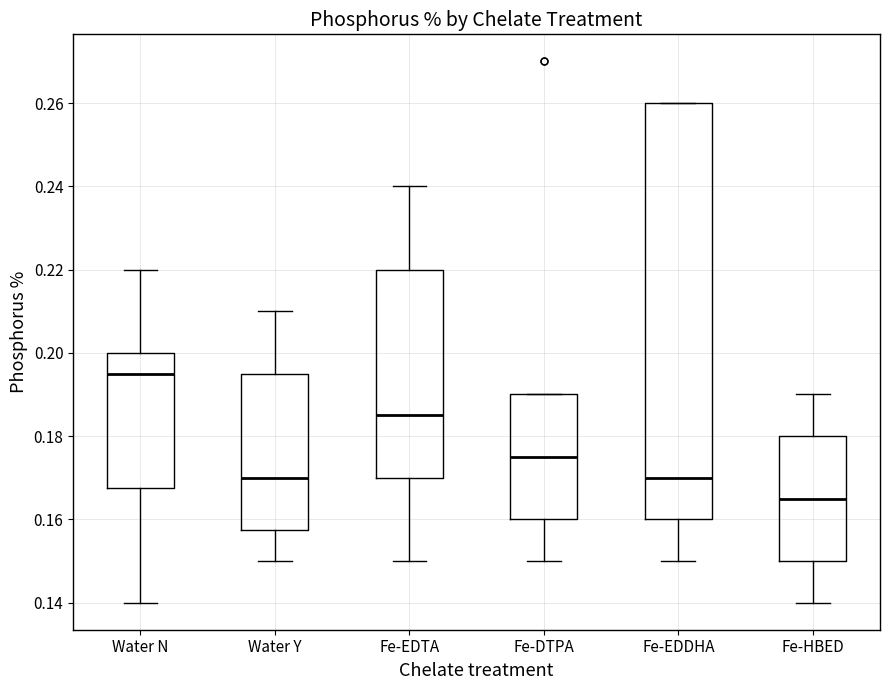

Which box is the tallest, from its lower edge to its upper edge?

Fe-EDDHA